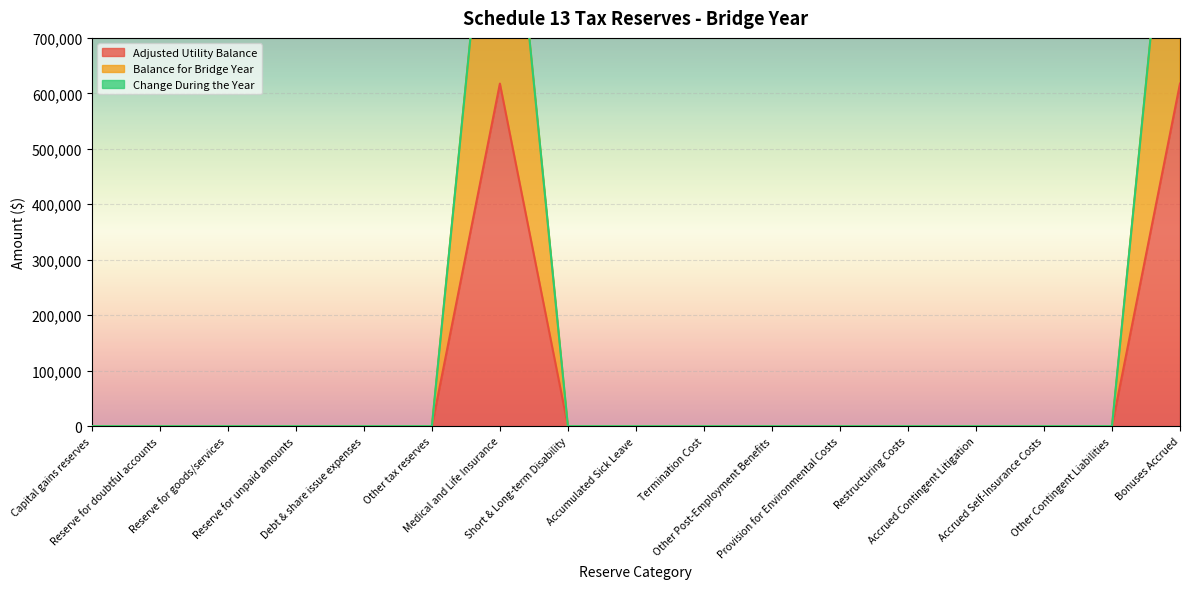

Does the chart display data point markers on the line(s)?

No